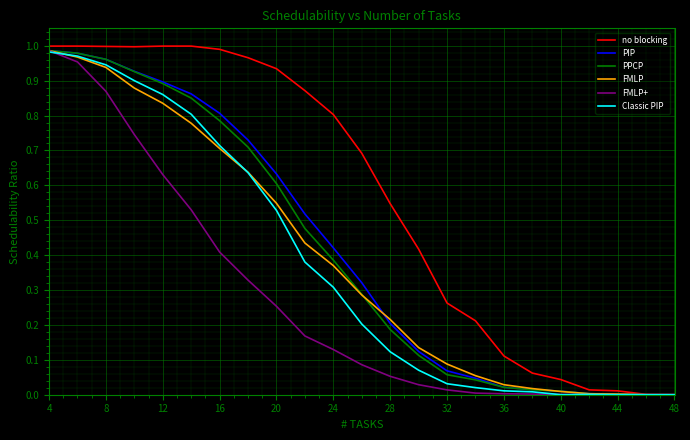

How many distinct data groups are displayed?

6